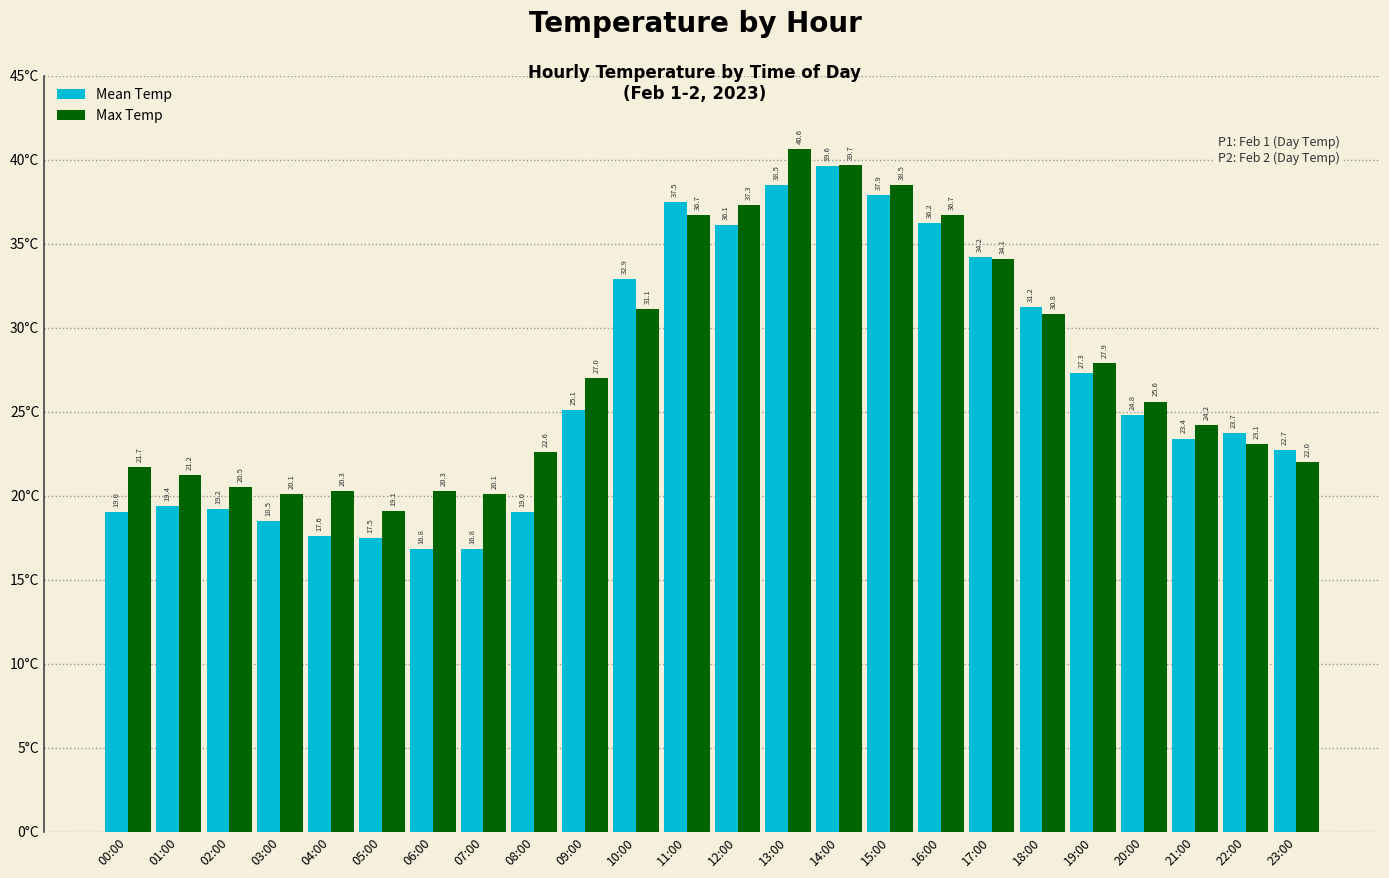

What are all the series names shown in the legend?

Mean Temp, Max Temp